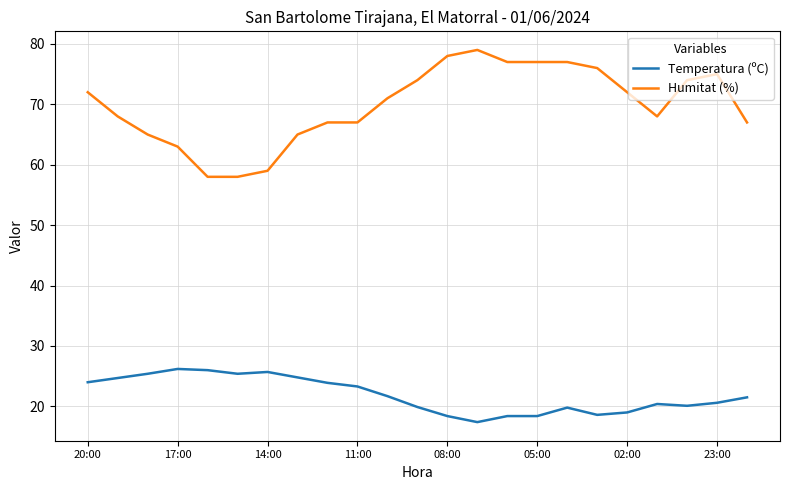

Which series has the widest spread of values?

Humitat (%)